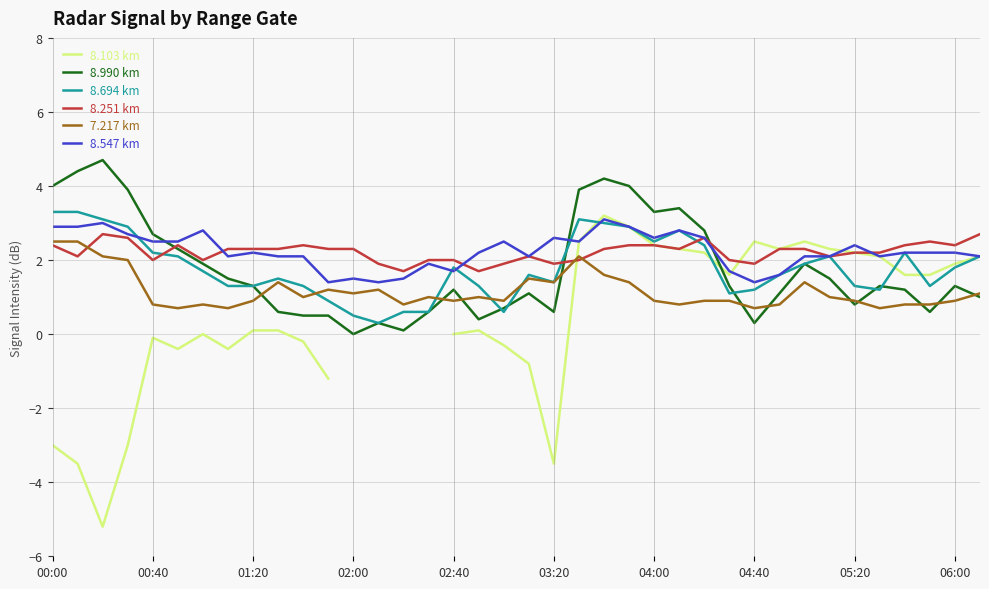

In 8.251 km, how many points are lower than both neighbors (excluding endpoints)?

10